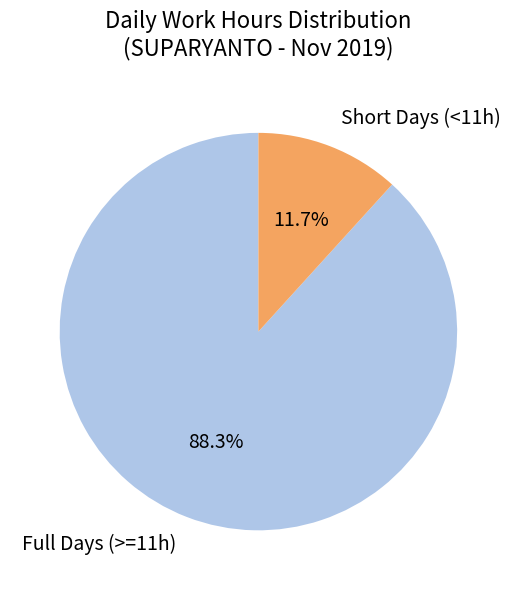

Which slice is the smallest?

Short Days (<11h)